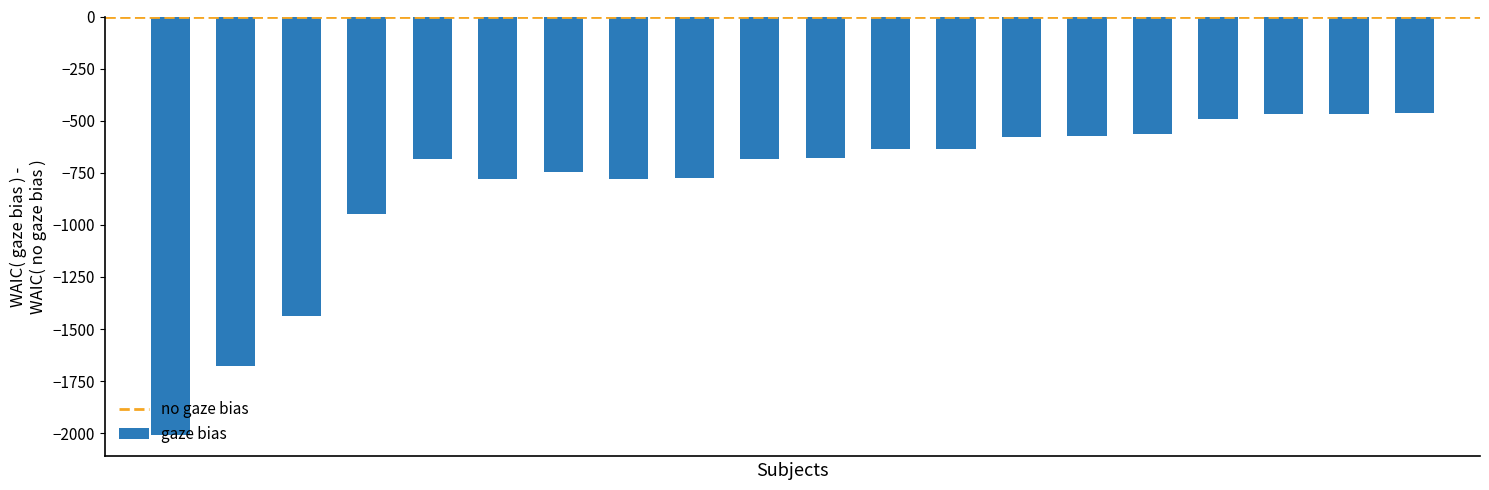

What is the average value?

-804